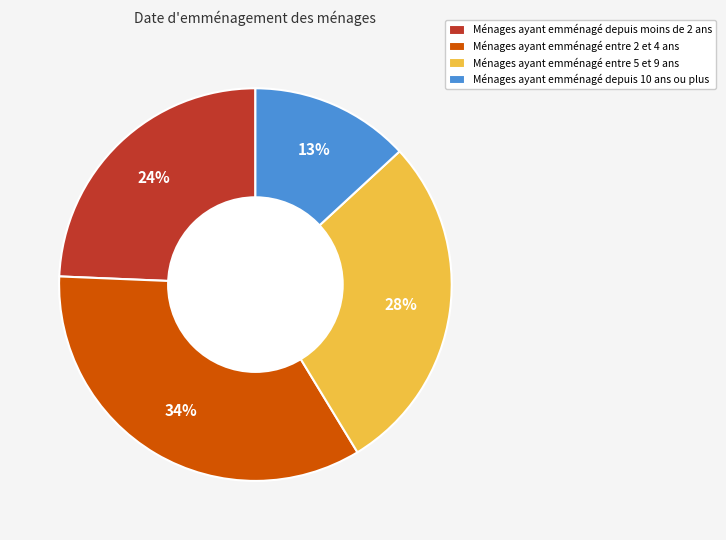

Rank the categories by value from lowest to highest.

Ménages ayant emménagé depuis 10 ans ou plus, Ménages ayant emménagé depuis moins de 2 ans, Ménages ayant emménagé entre 5 et 9 ans, Ménages ayant emménagé entre 2 et 4 ans